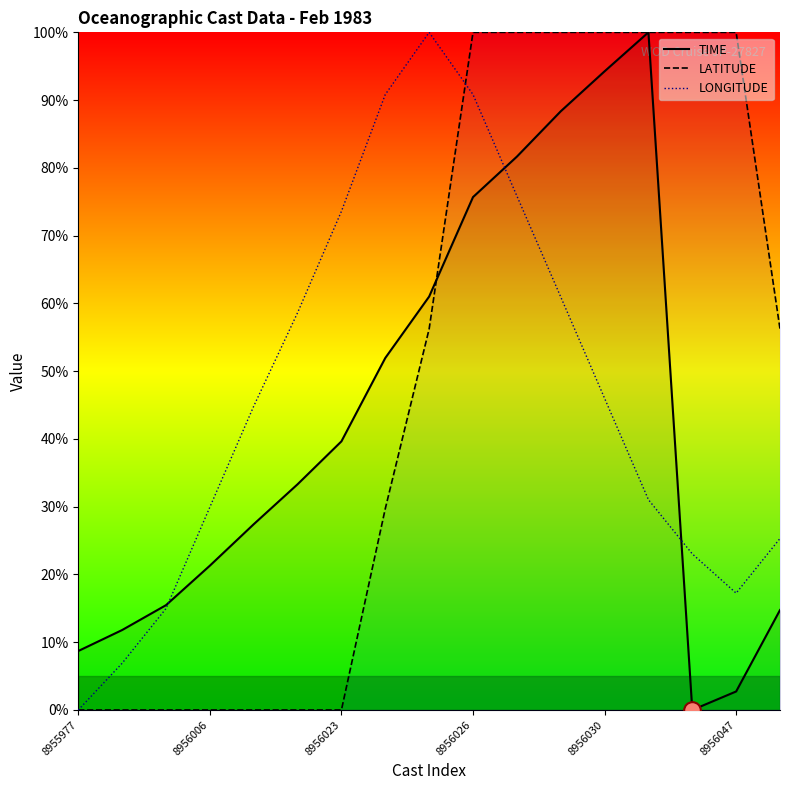

How many times do LATITUDE and LONGITUDE cross each other?

1